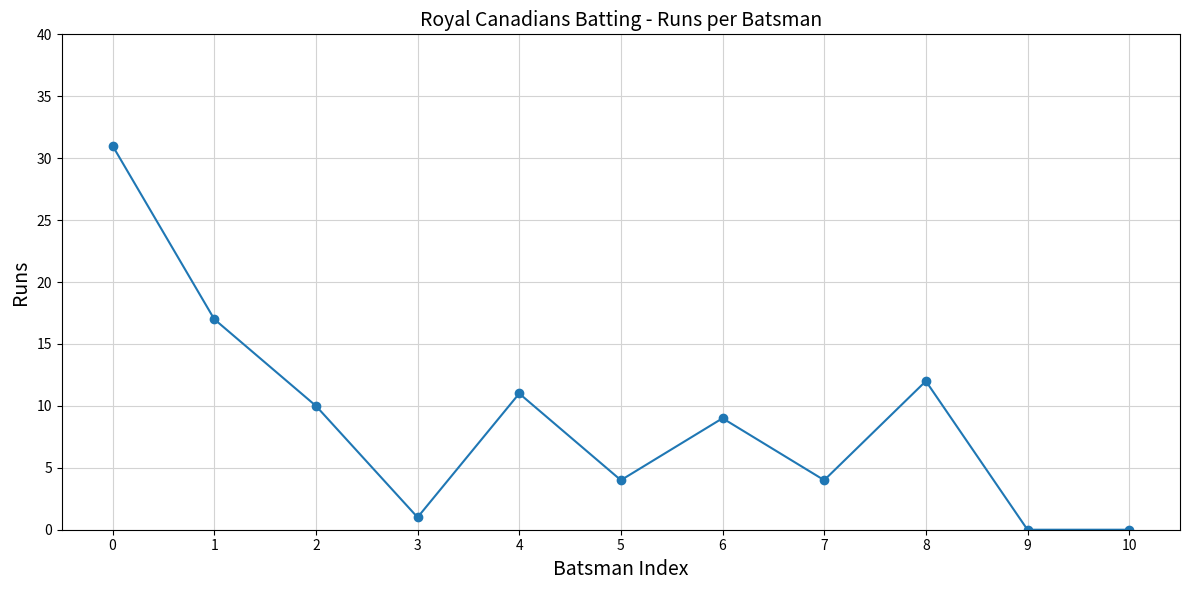

How many categories are shown in the chart?

11